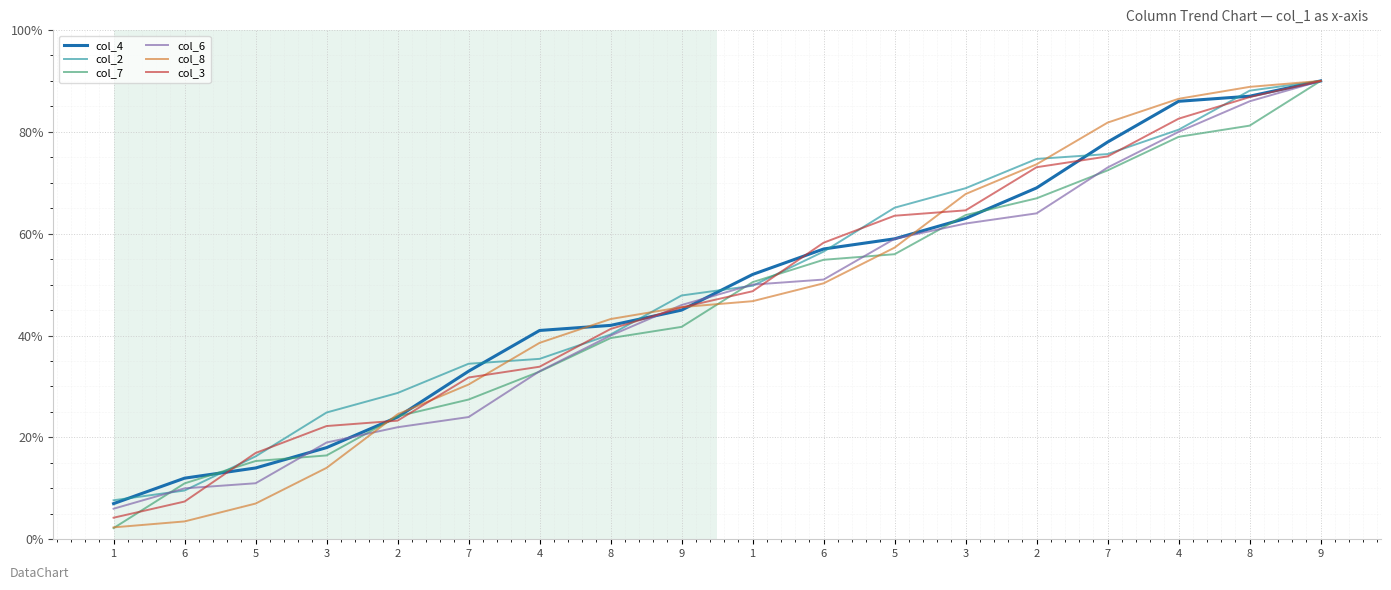

How many distinct data groups are displayed?

6